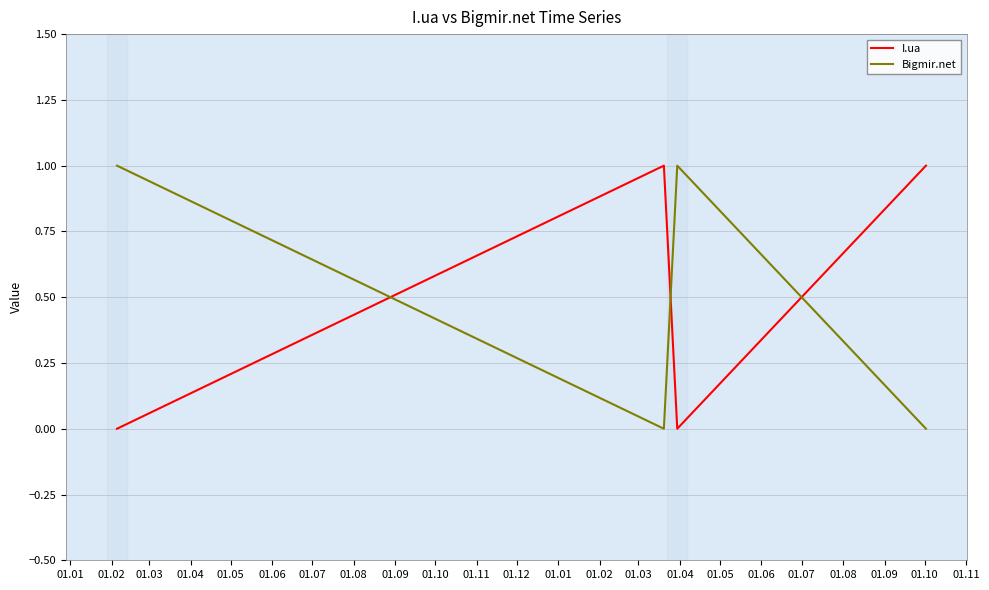

In I.ua, how many points are lower than both neighbors (excluding endpoints)?

1